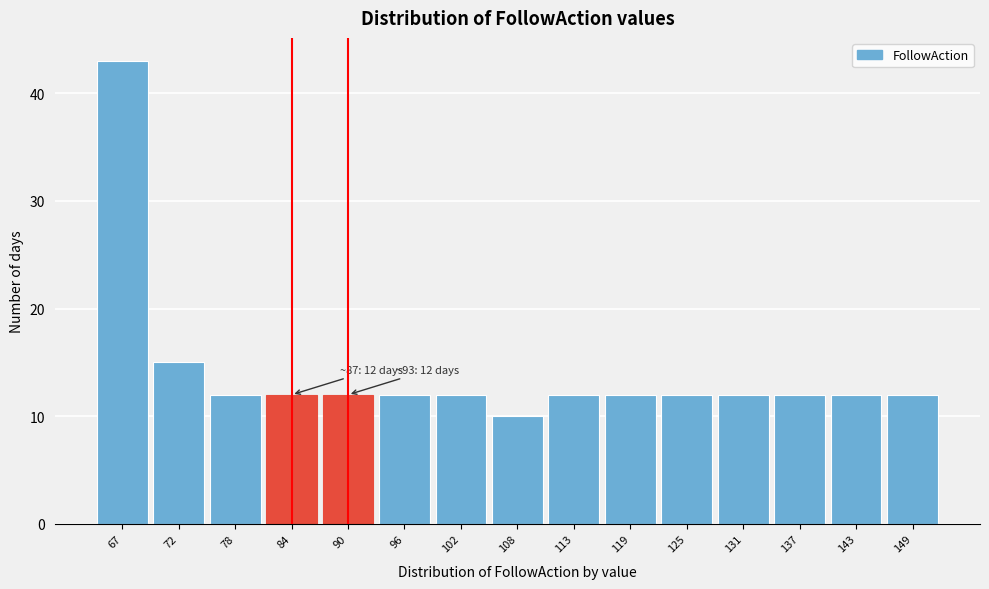

Reading left to right, transcribe all the data shown in this chart.

67=43	72=15	78=12	84=12	90=12	96=12	102=12	108=10	113=12	119=12	125=12	131=12	137=12	143=12	149=12